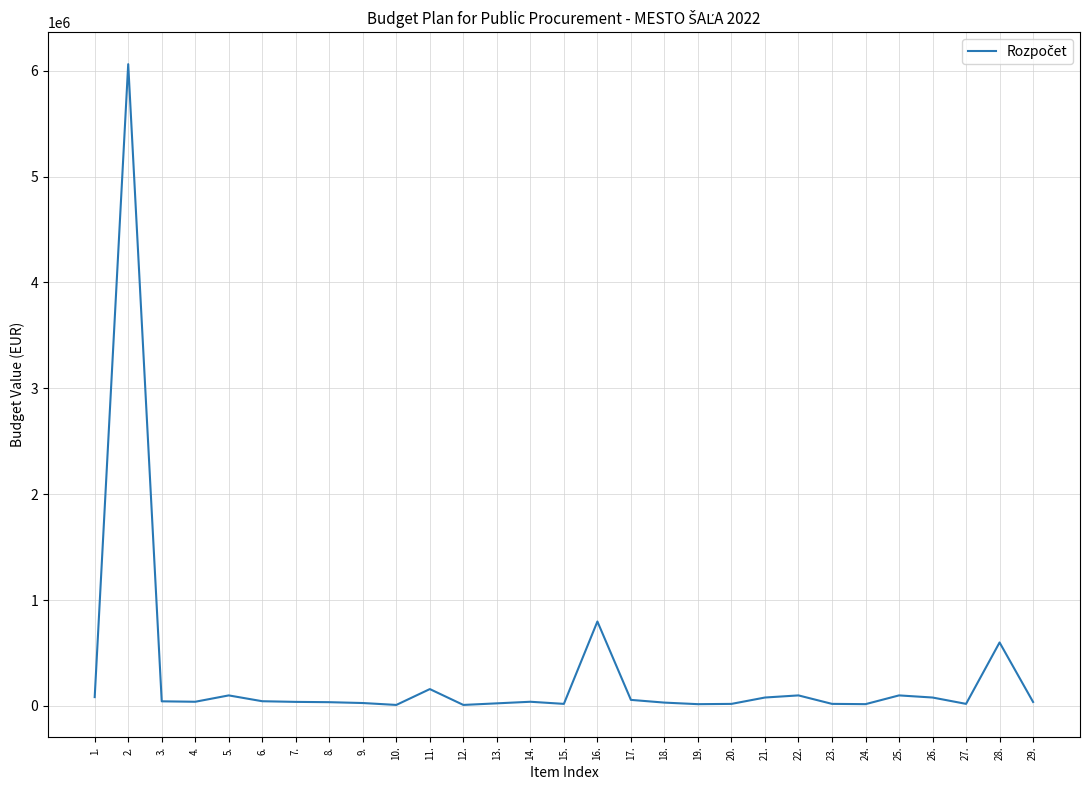

At which category does the chart reach its peak across all series?

2.